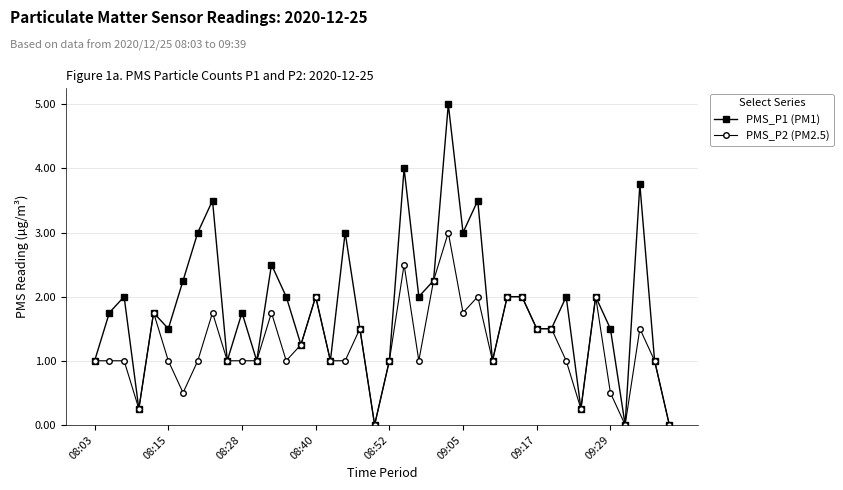

True or false: PMS_P2 (PM2.5) has more than 0 interior local peaks.

True